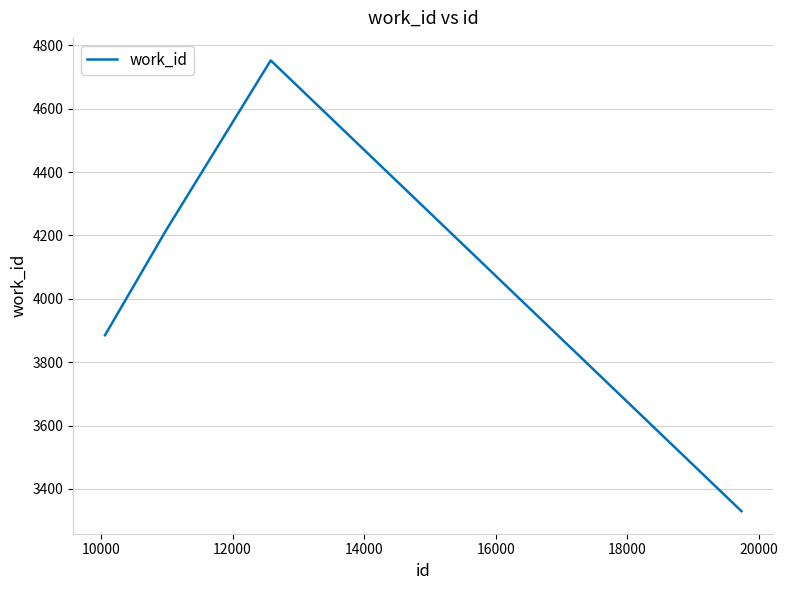

Reading right to left, what are all the values shown in this chart?

3330	4752	4217	3885